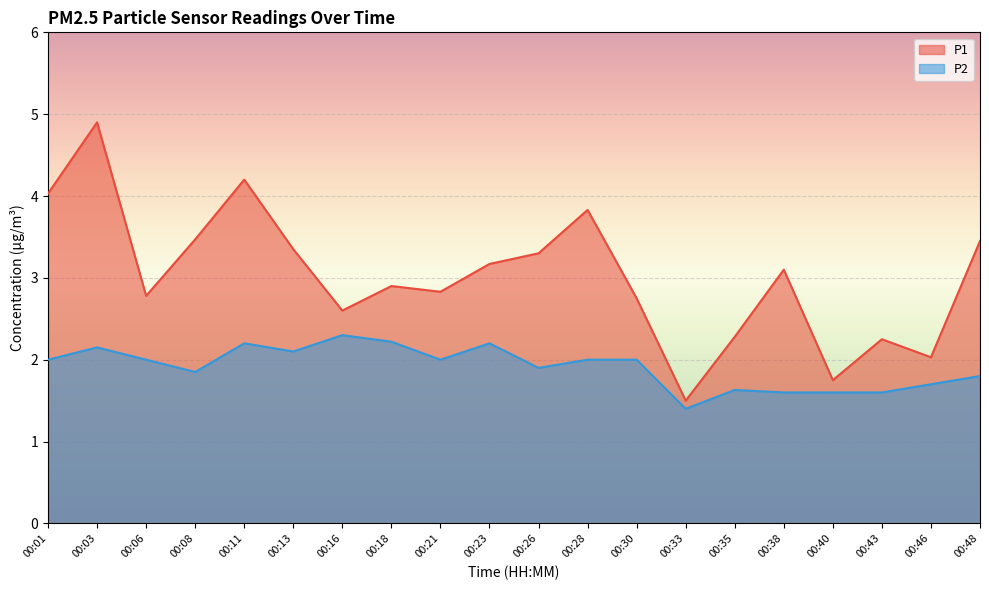

What is the sum of the P1 values at 00:23 and 00:46?

5.2